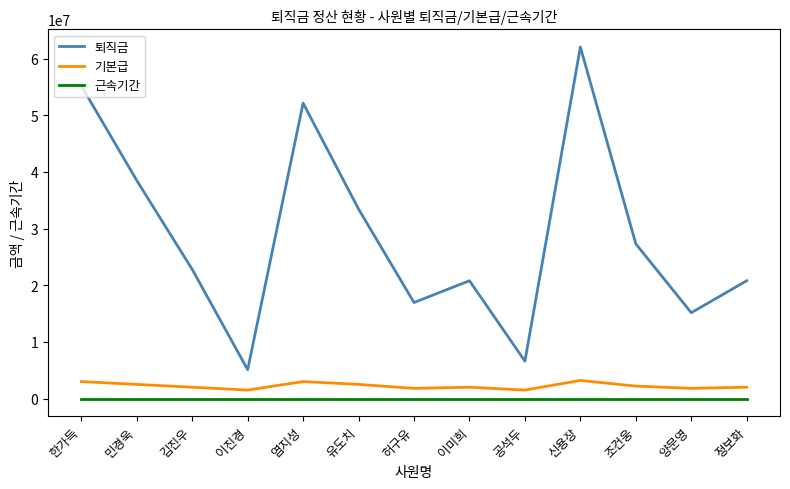

At which category is the sum across all series the highest?

신용장